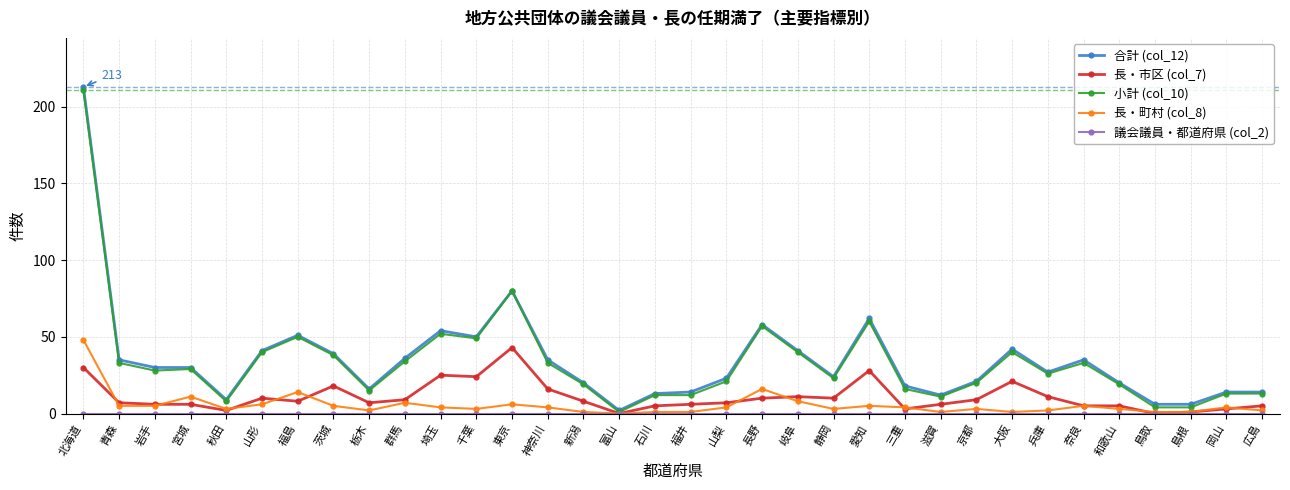

What is the difference between the second highest and minimum values in the 小計 (col_10) series?

79